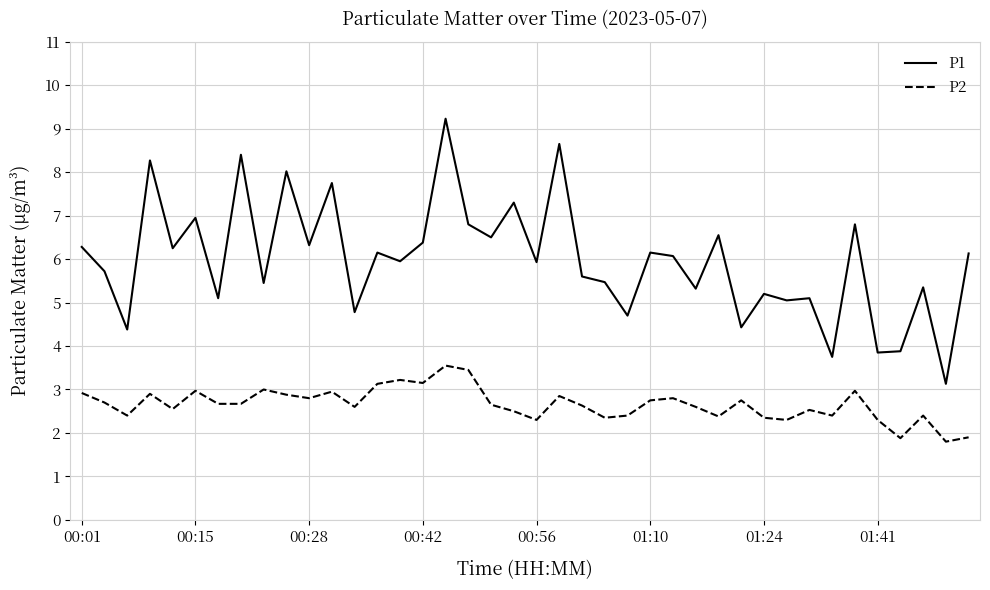

List the series in order of their overall mean, lowest first.

P2, P1